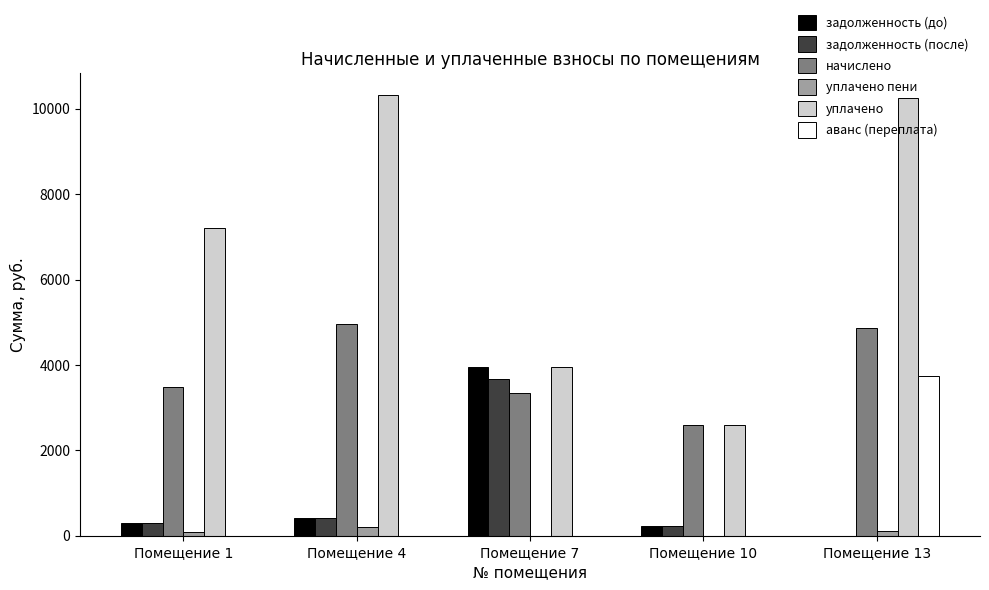

What is the greatest value displayed?

10322.0